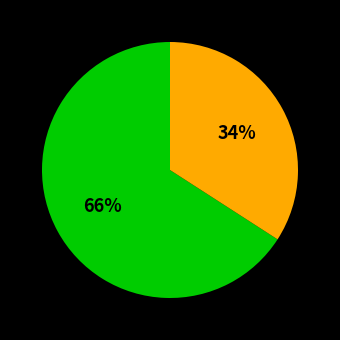

Does any single category account for the majority?

Yes